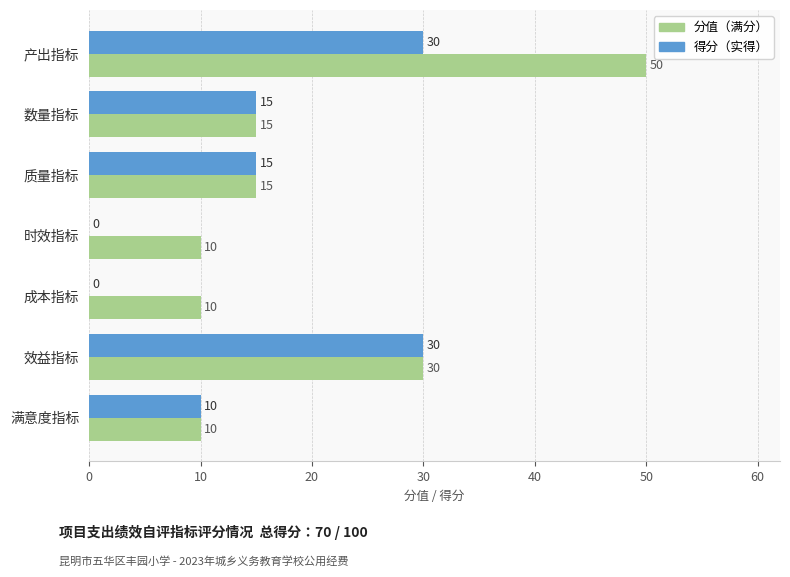

At which category is the sum across all series the highest?

产出指标